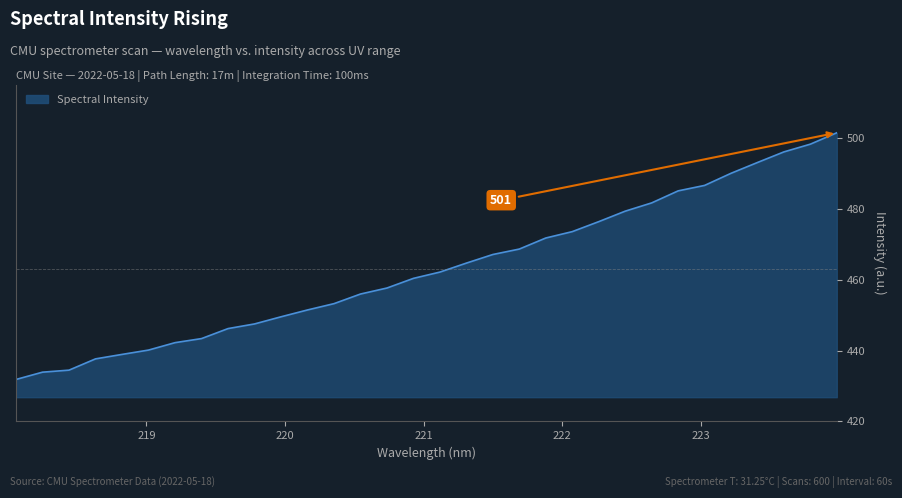

What is the minimum value shown in the chart?

431.8